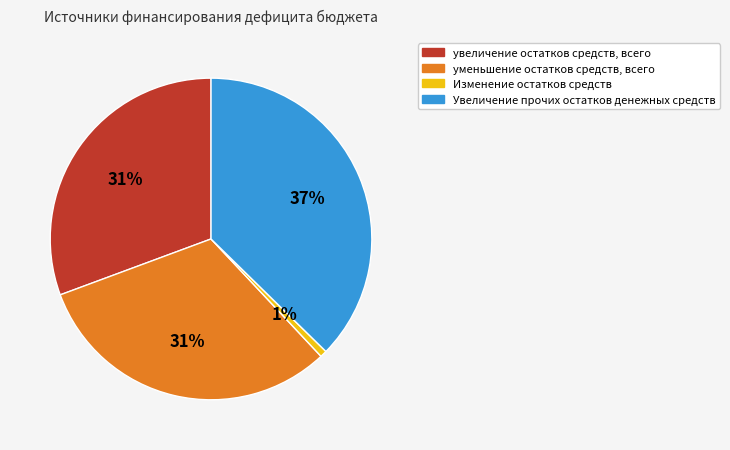

What is the largest slice in the pie chart?

Увеличение прочих остатков денежных средств